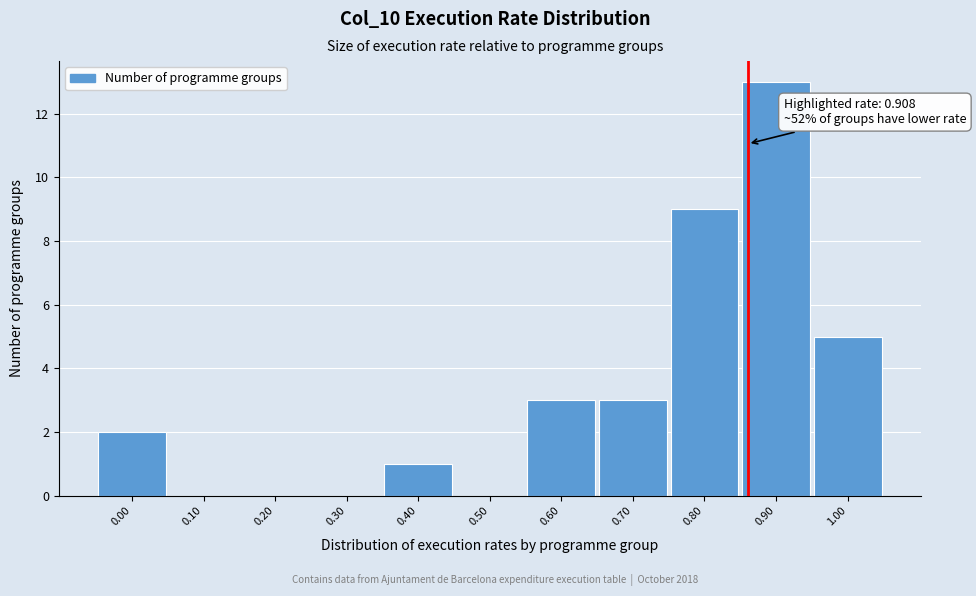

Reading left to right, extract all data points from this chart.

0.00=2	0.10=0	0.20=0	0.30=0	0.40=1	0.50=0	0.60=3	0.70=3	0.80=9	0.90=13	1.00=5